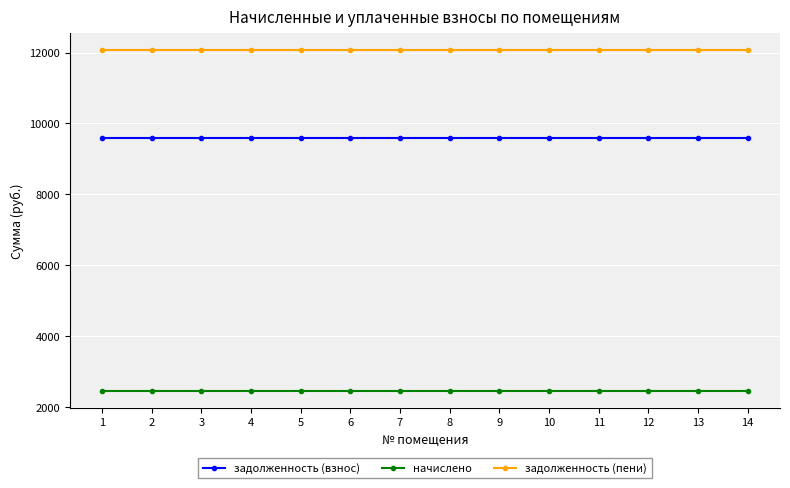

Which series has the largest total across all categories?

задолженность (пени)